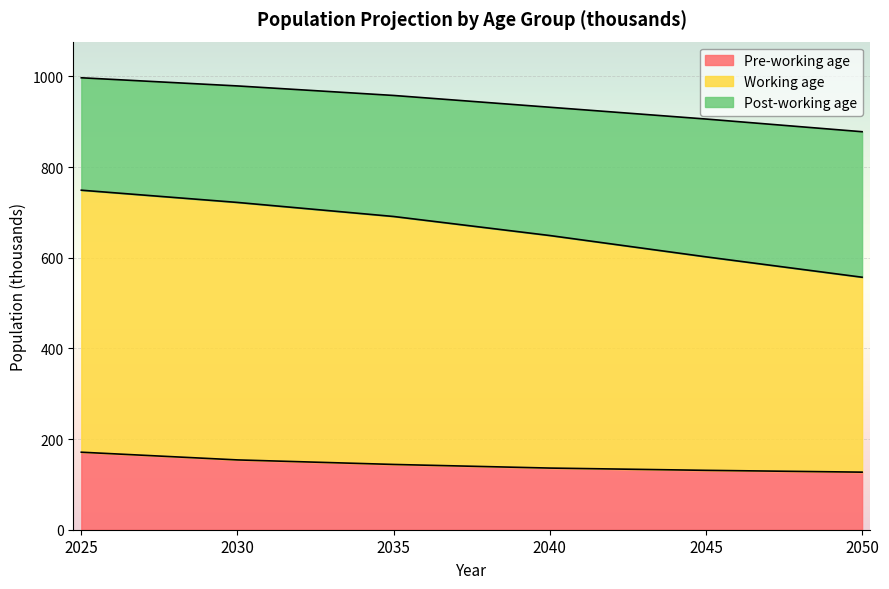

What is the total value across all series at 2045?

906